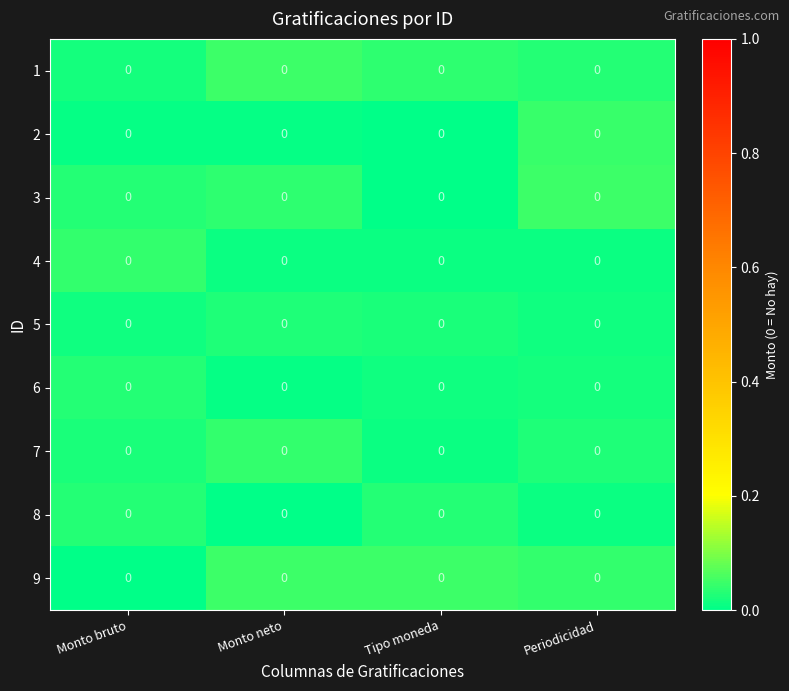

At which category is the sum across all series the highest?

Periodicidad